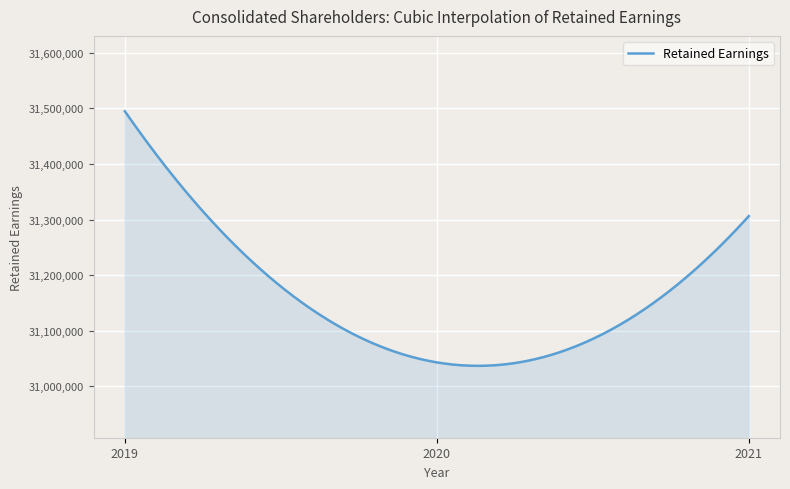

What is the maximum value shown in the chart?

31494895.0